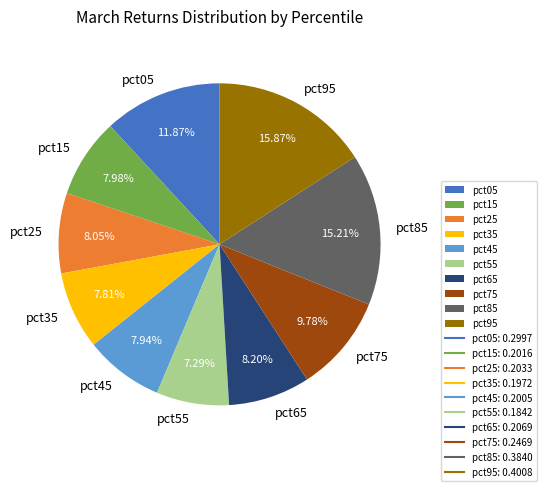

To the nearest percent, what is the combined percentage of pct15 and pct95?

24%